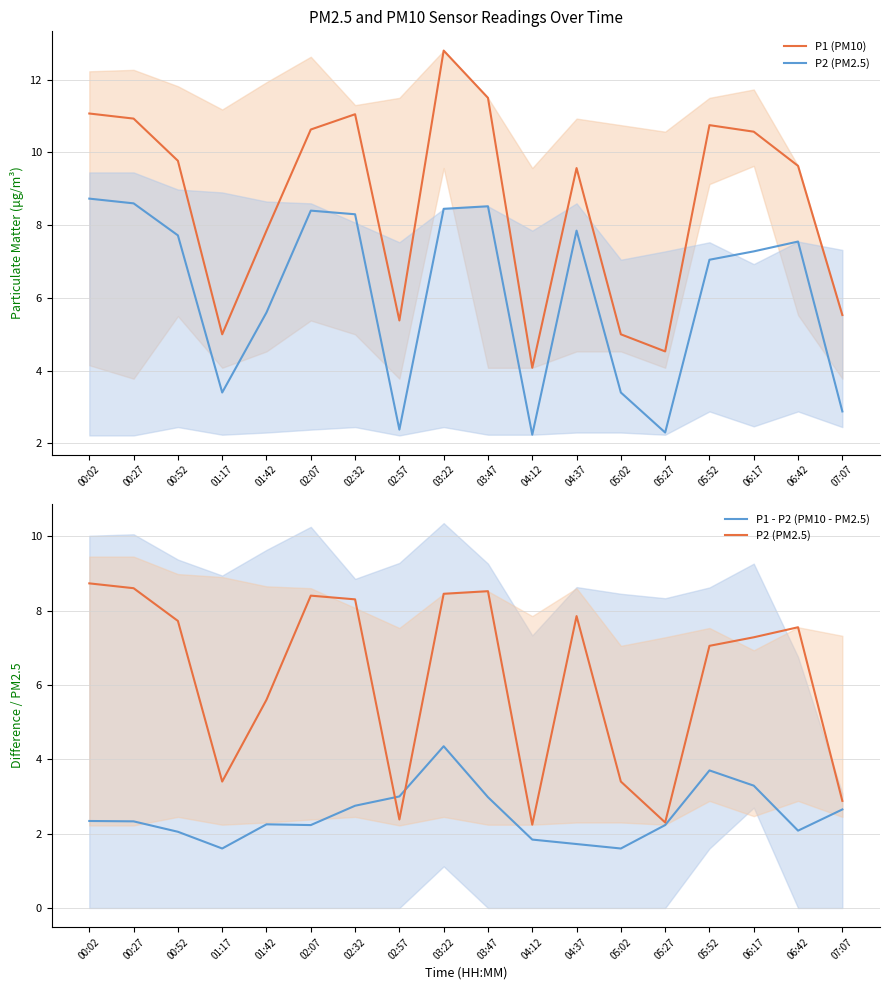

What is the minimum value shown in the chart?

1.6